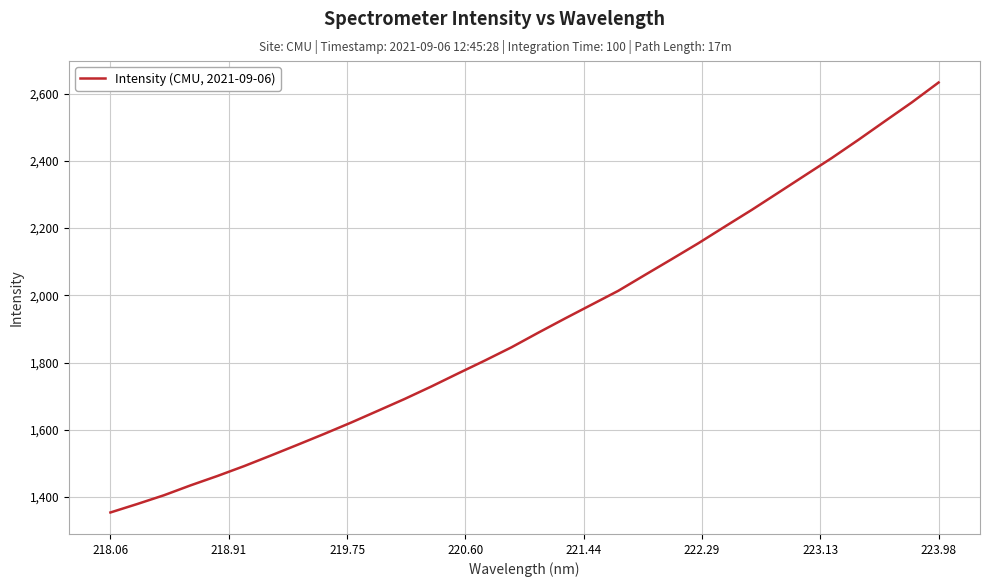

What is the maximum value shown in the chart?

2633.5